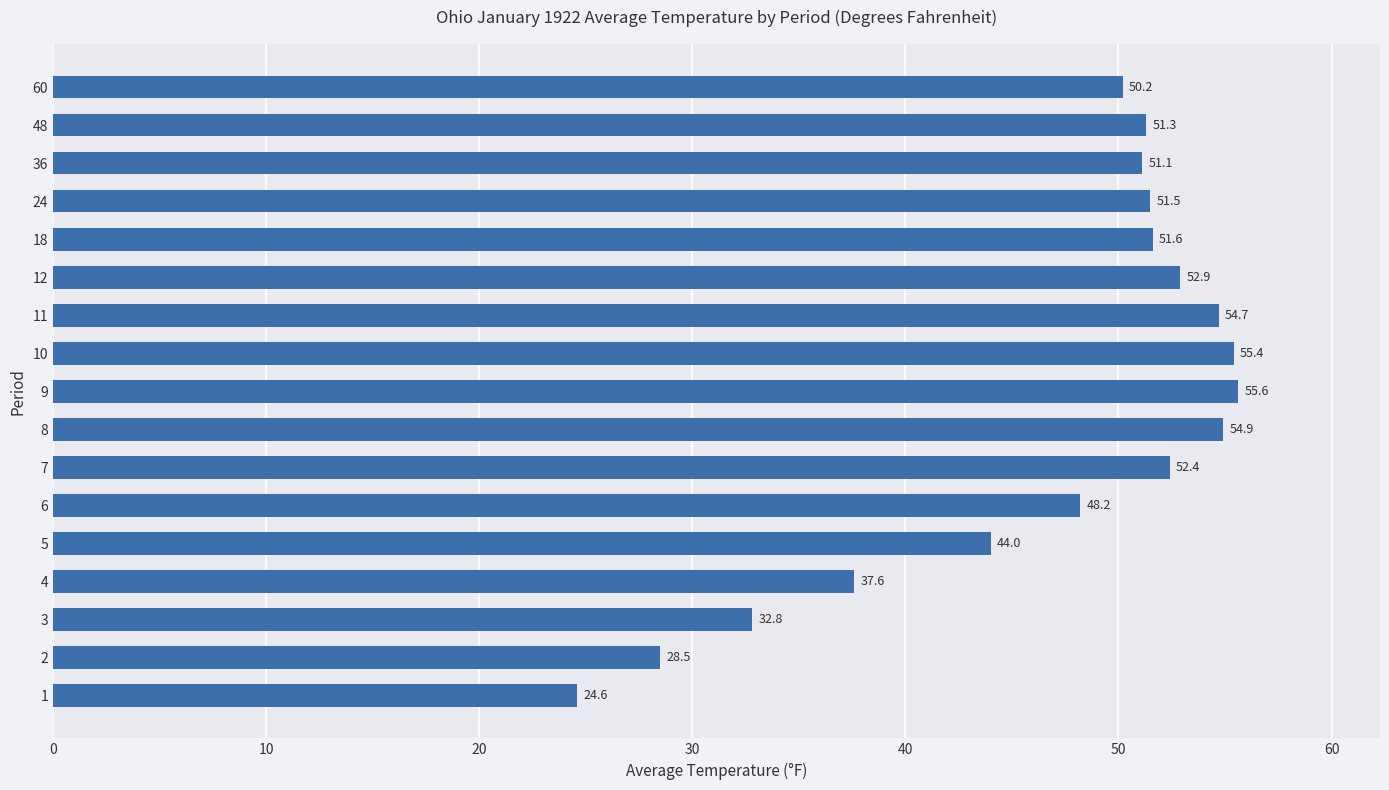

What is the maximum value shown in the chart?

55.6